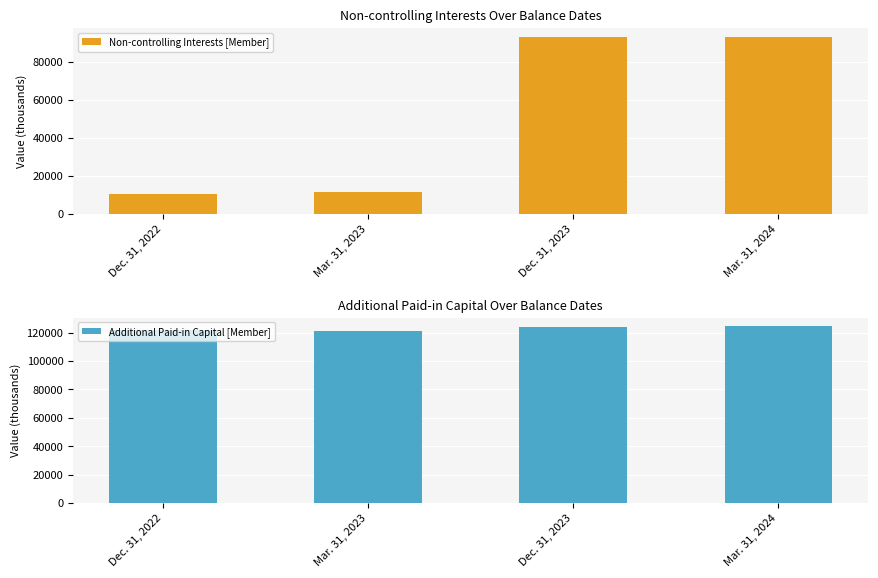

What is the difference between the maximum and minimum values in the Non-controlling Interests [Member] series?

82878